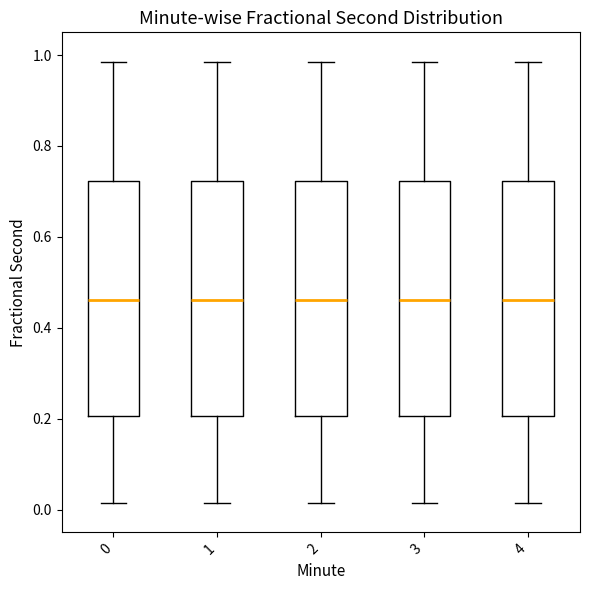

Where does the median line of the box at x = 1 sit on the y-axis? The values are not printed on the chart, so give them approximately, as read against the axis.

0.46